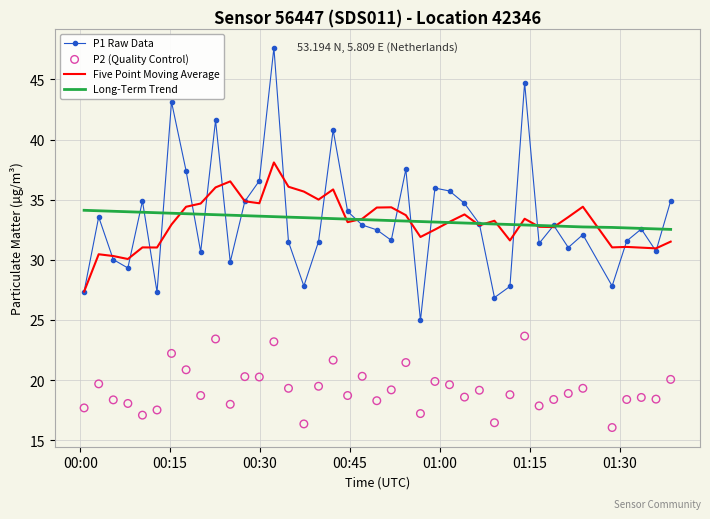

Which series has the widest spread of Y values?

P1 Raw Data